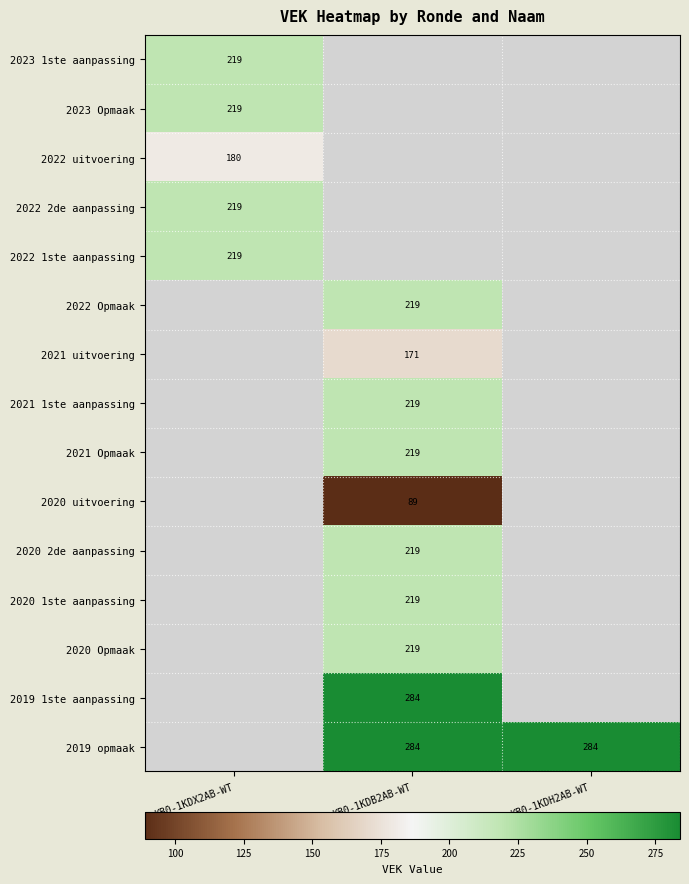

Read the 2020 2de aanpassing value at KB0-1KDB2AB-WT.

219.0